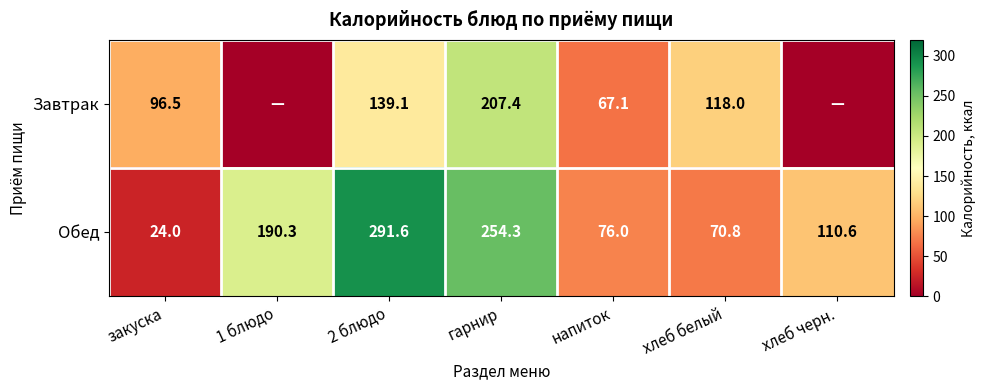

At which category does the chart reach its minimum across all series?

1 блюдо